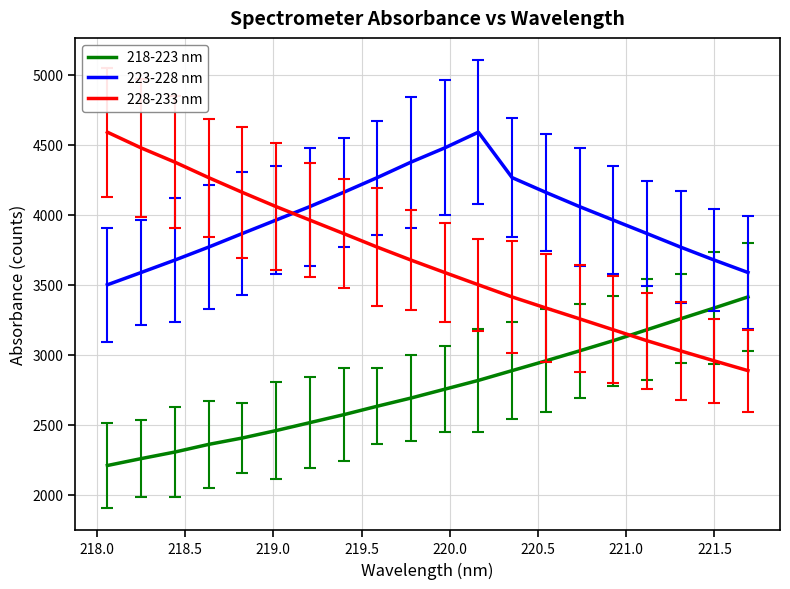

Rank the series by their average value, from lowest to highest.

218-223 nm, 228-233 nm, 223-228 nm